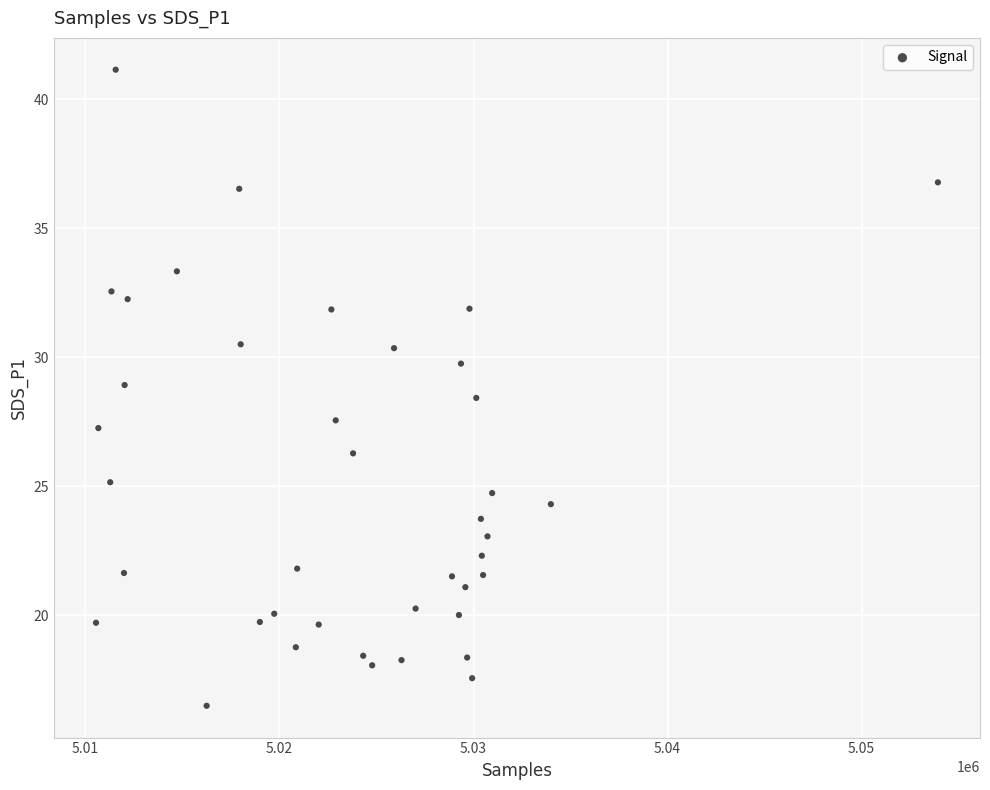

What is the range of X values (max minus min)?

43378.0